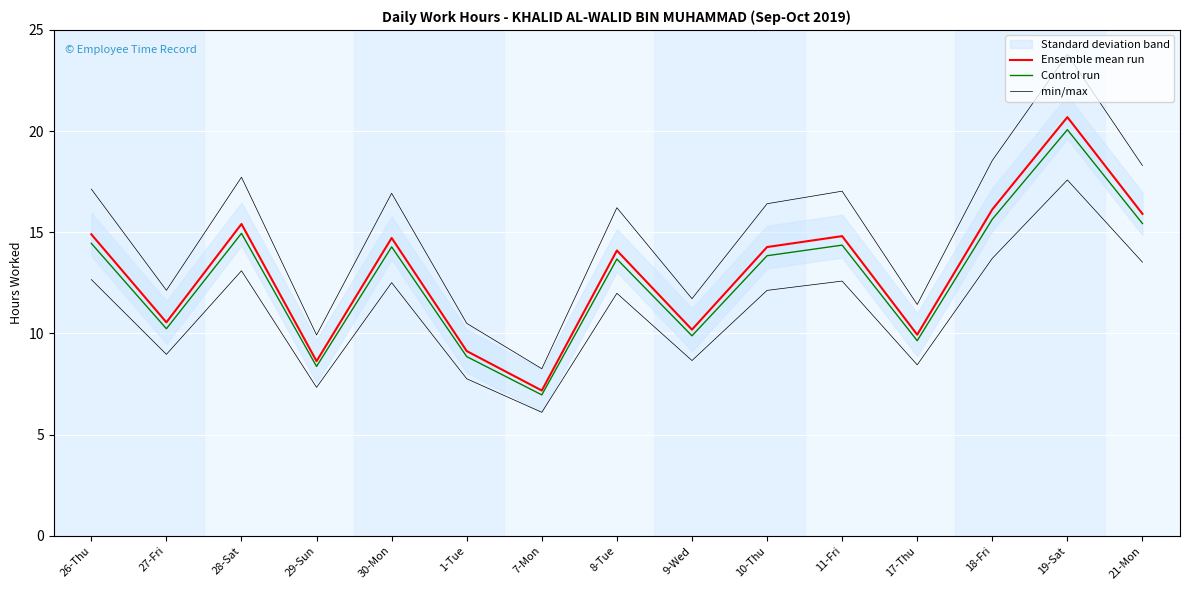

At which category does the chart reach its minimum across all series?

7-Mon